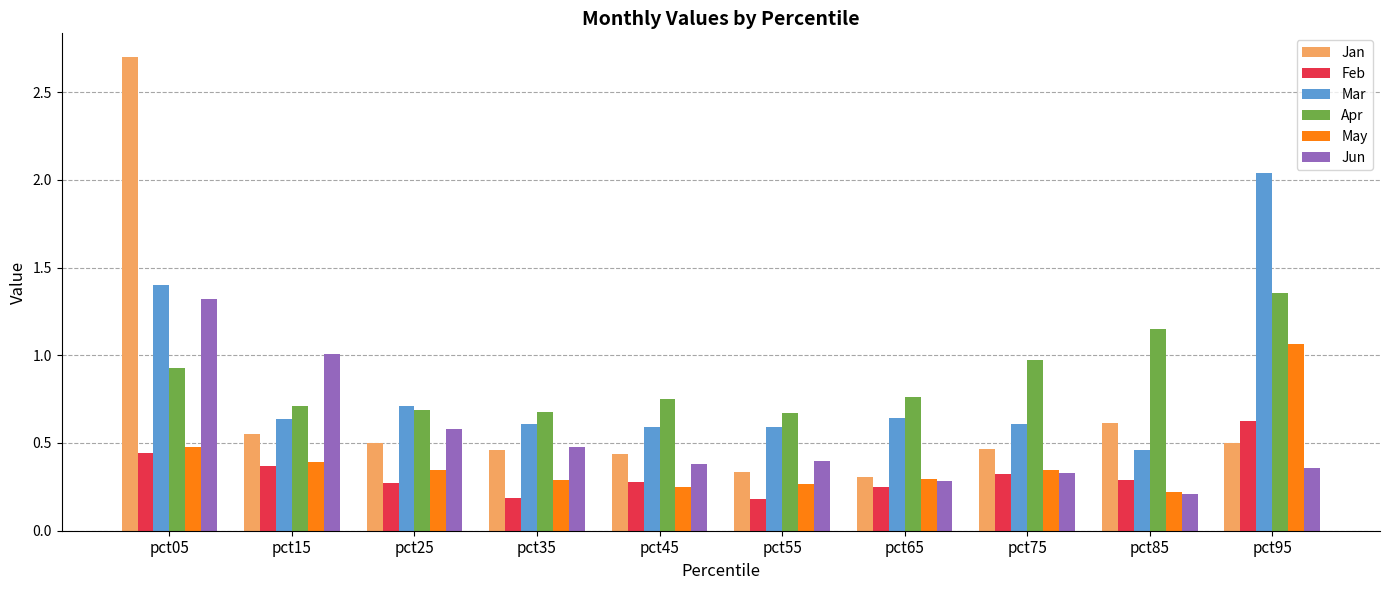

Which series has the largest range (max minus min)?

Jan